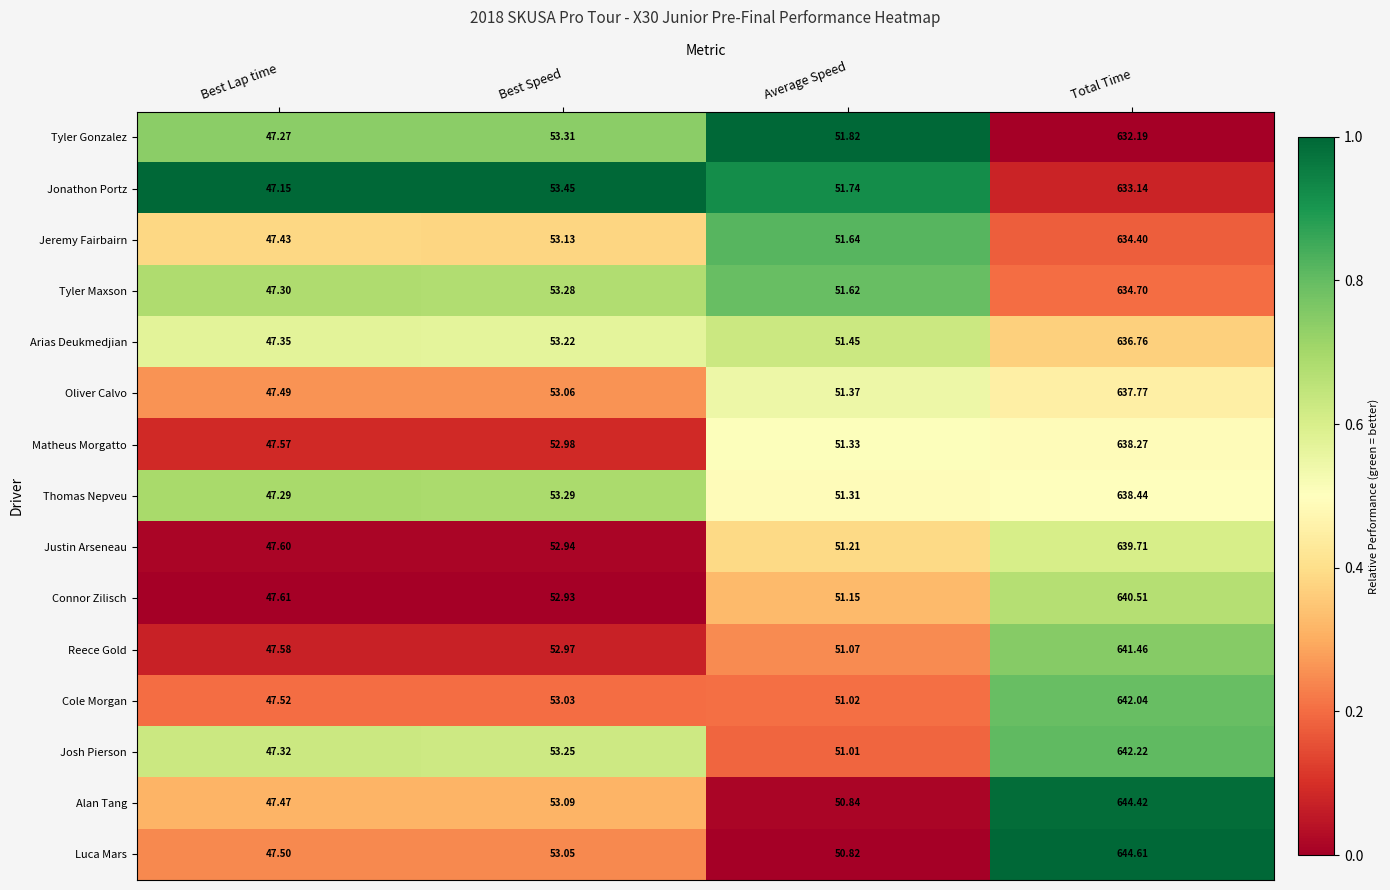

Which label corresponds to the largest value in the chart?

Total Time